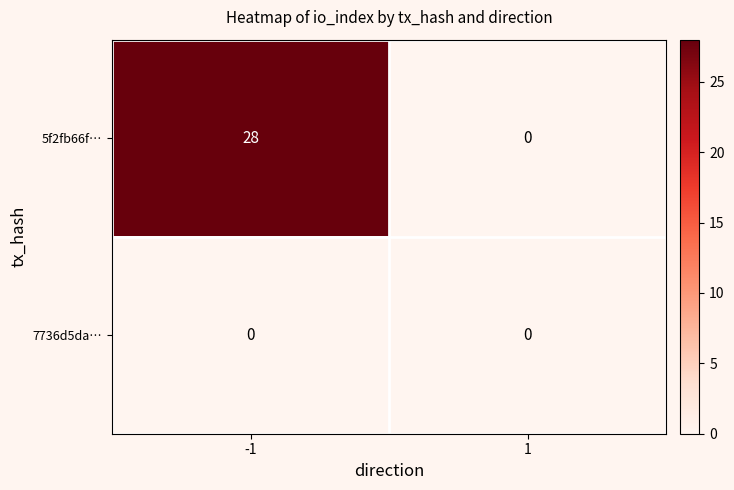

At which category does the chart reach its peak across all series?

-1